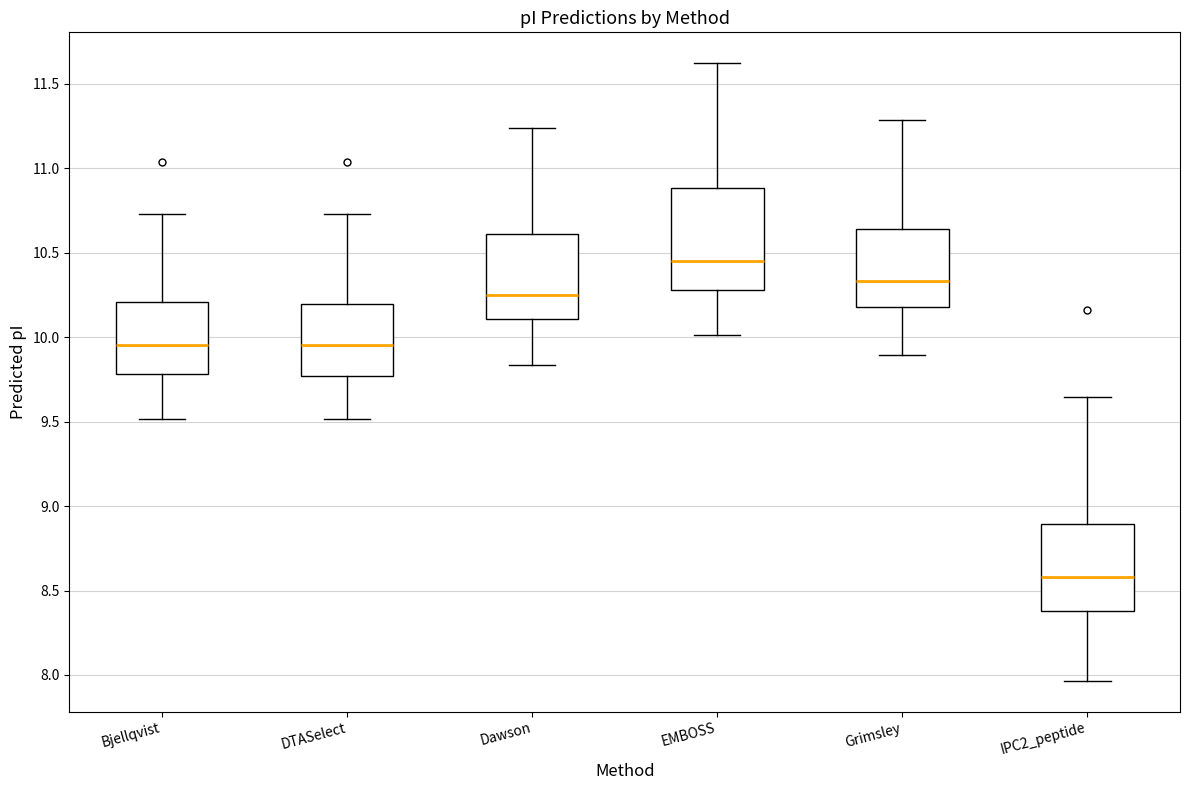

Where does the upper whisker of the box for EMBOSS end on the y-axis? The values are not printed on the chart, so give them approximately, as read against the axis.

11.60